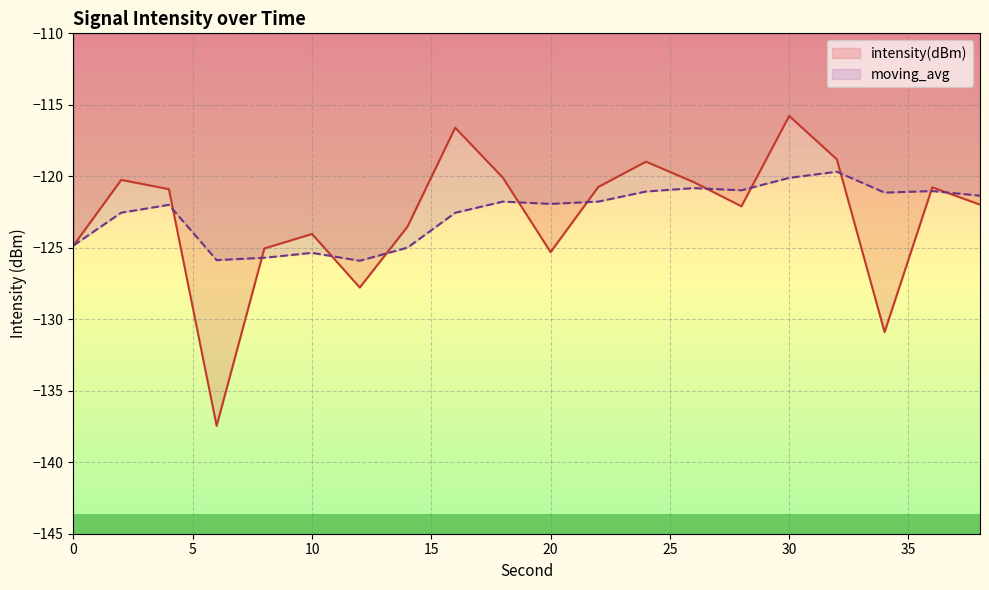

True or false: intensity(dBm) has a value of -80.2 at 34.

False